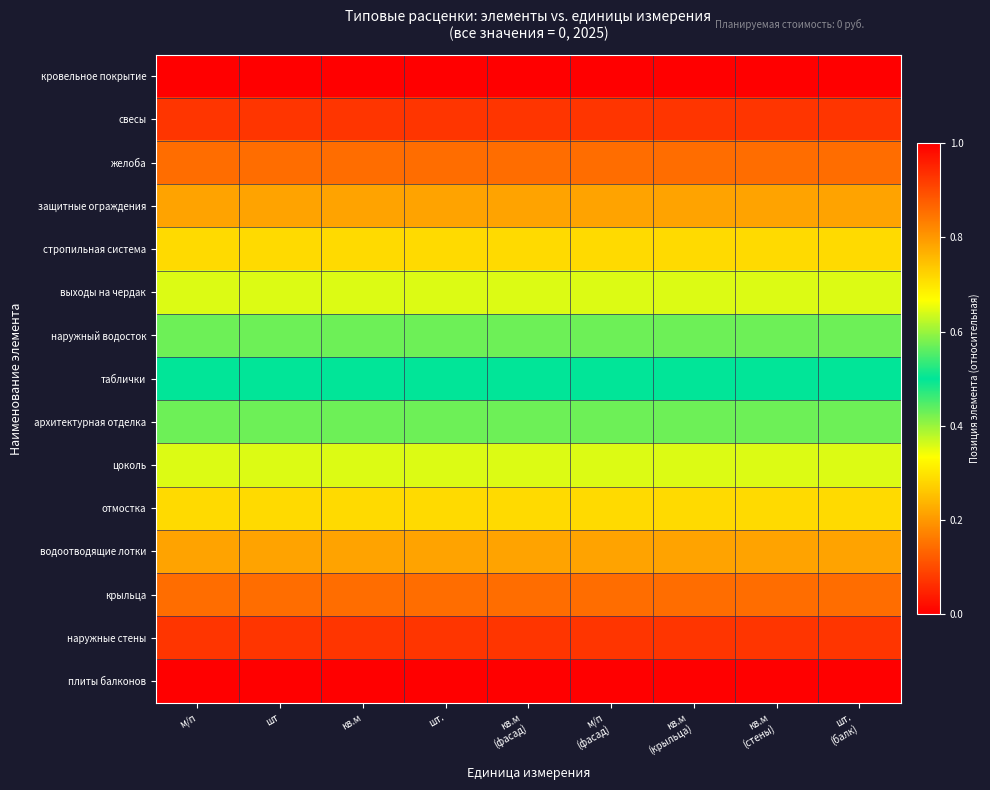

What is the spread (max minus min) of values at м/п?

1.0